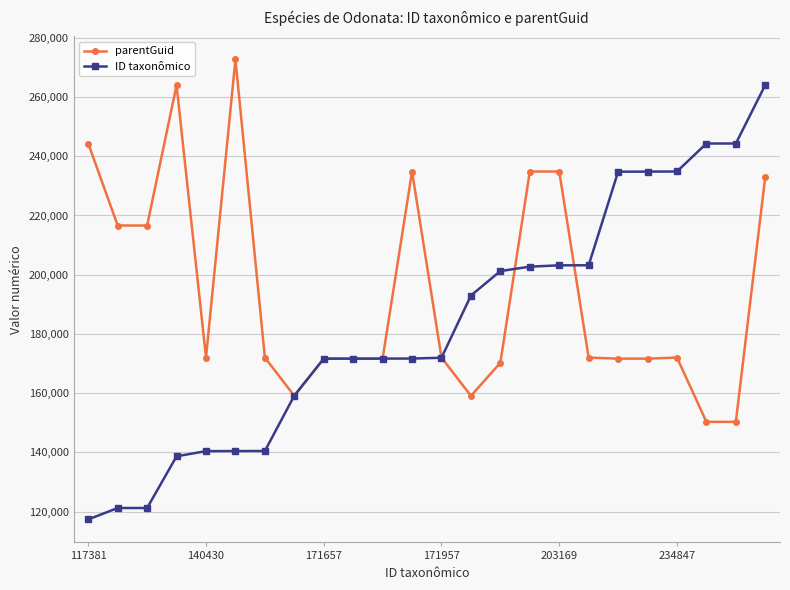

Rank the series by their maximum value, from lowest to highest.

ID taxonômico, parentGuid